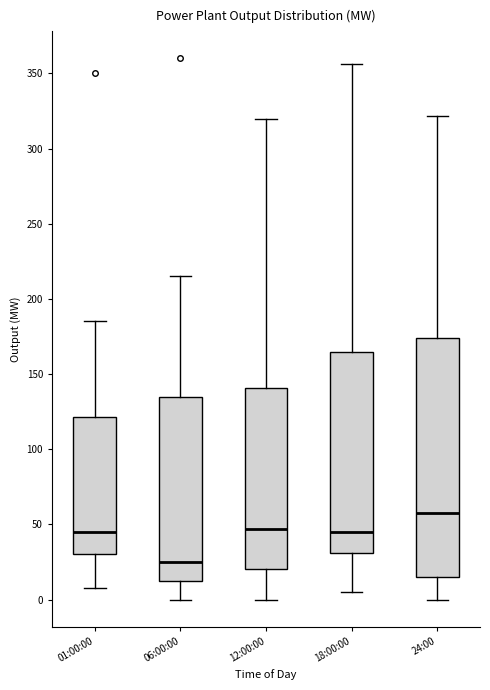

Which box is the tallest, from its lower edge to its upper edge?

24:00